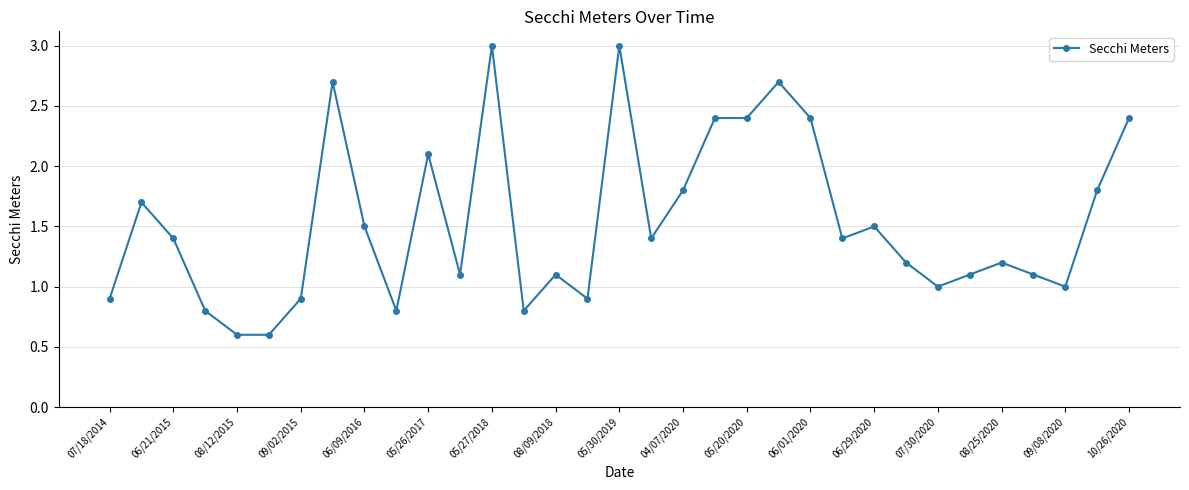

What is the value of the 13th point from the left?

3.0